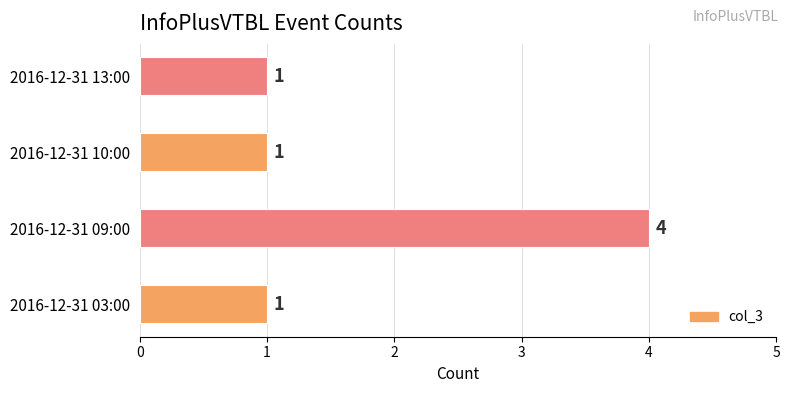

How many values are between 1 and 4?

4